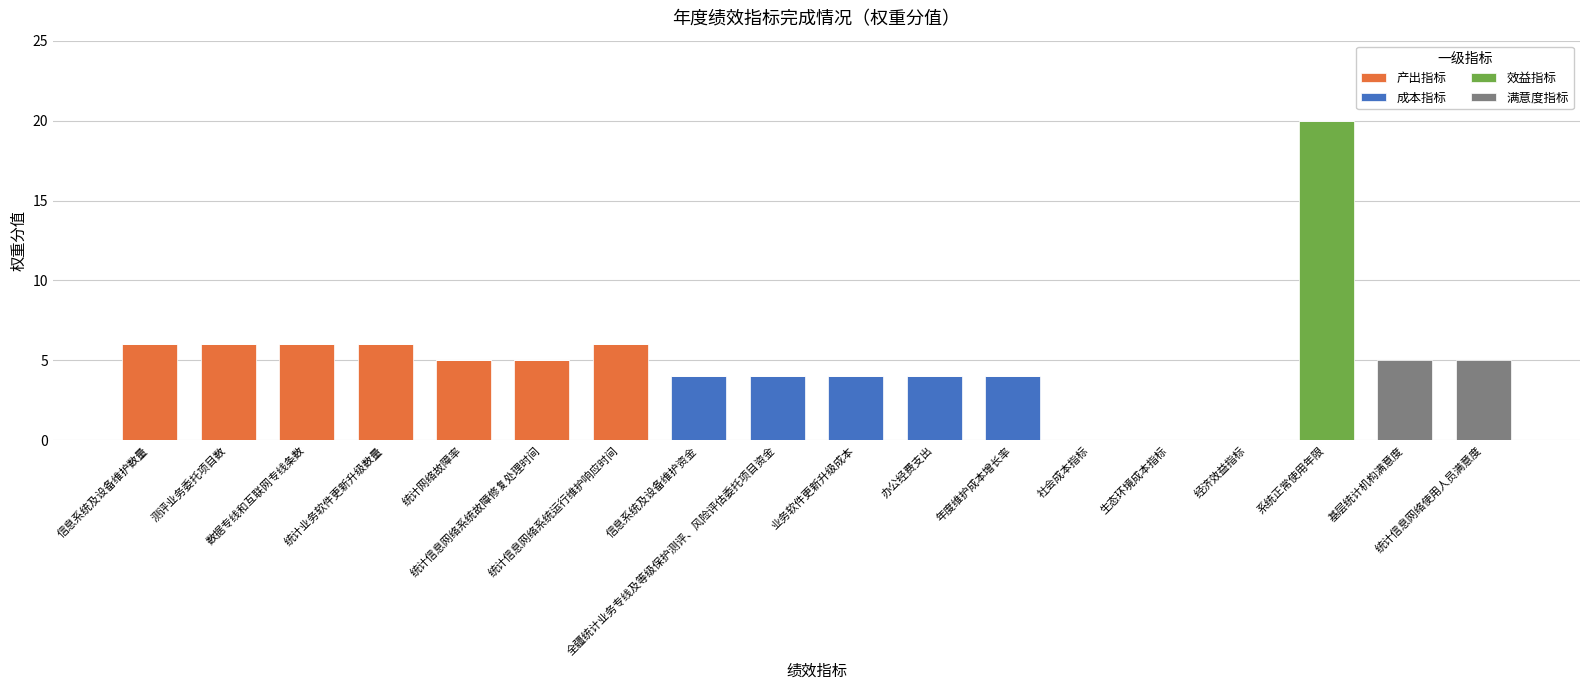

What is the sum of all 产出指标 values?

40